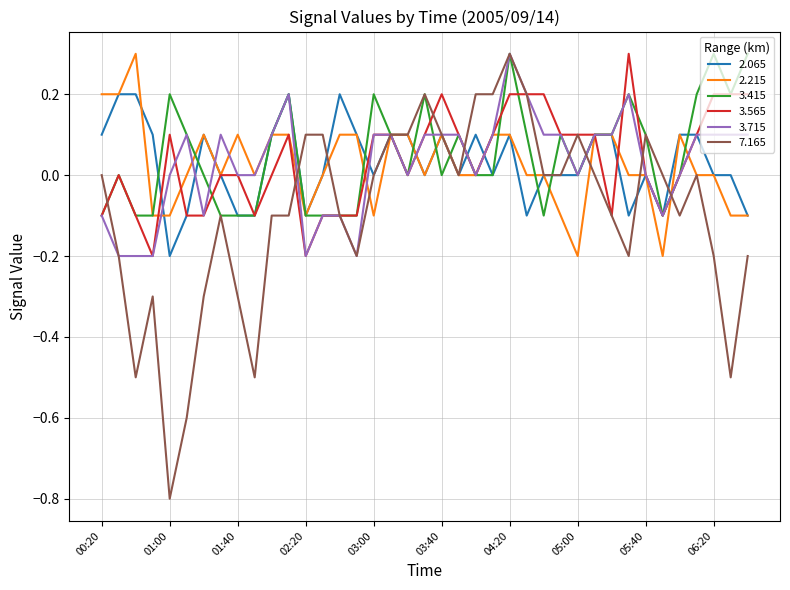

What is the minimum value for 7.165?

-0.8